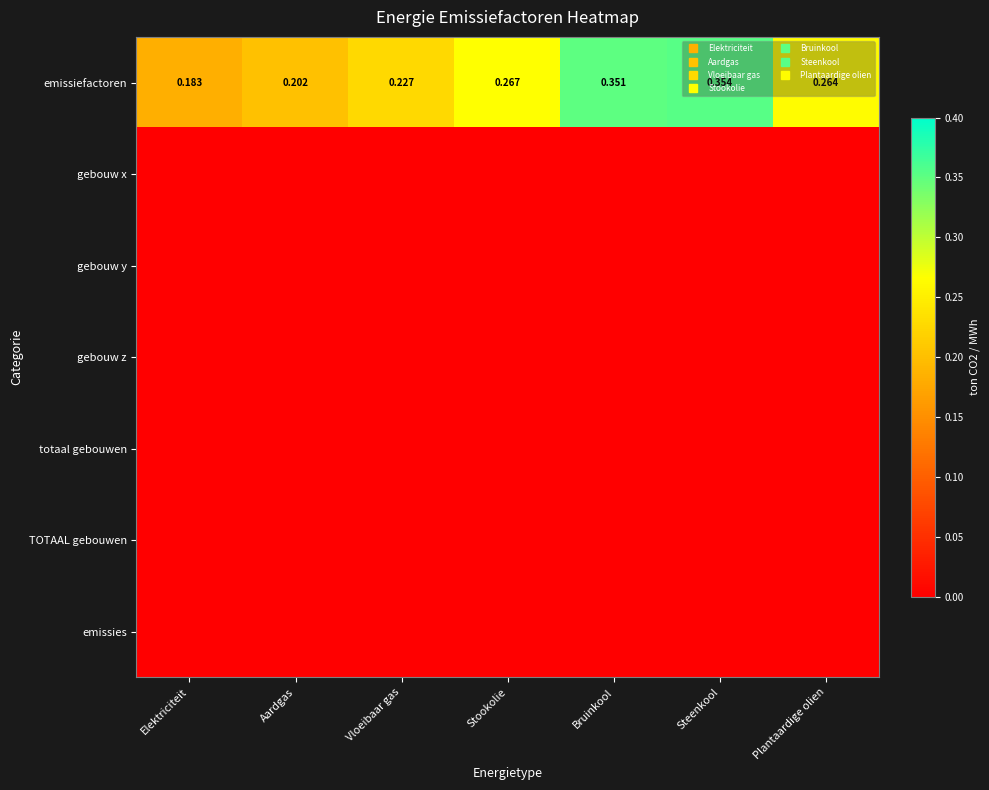

Rank the series by their maximum value, from highest to lowest.

emissiefactoren, gebouw x, gebouw y, gebouw z, totaal gebouwen, TOTAAL gebouwen, emissies